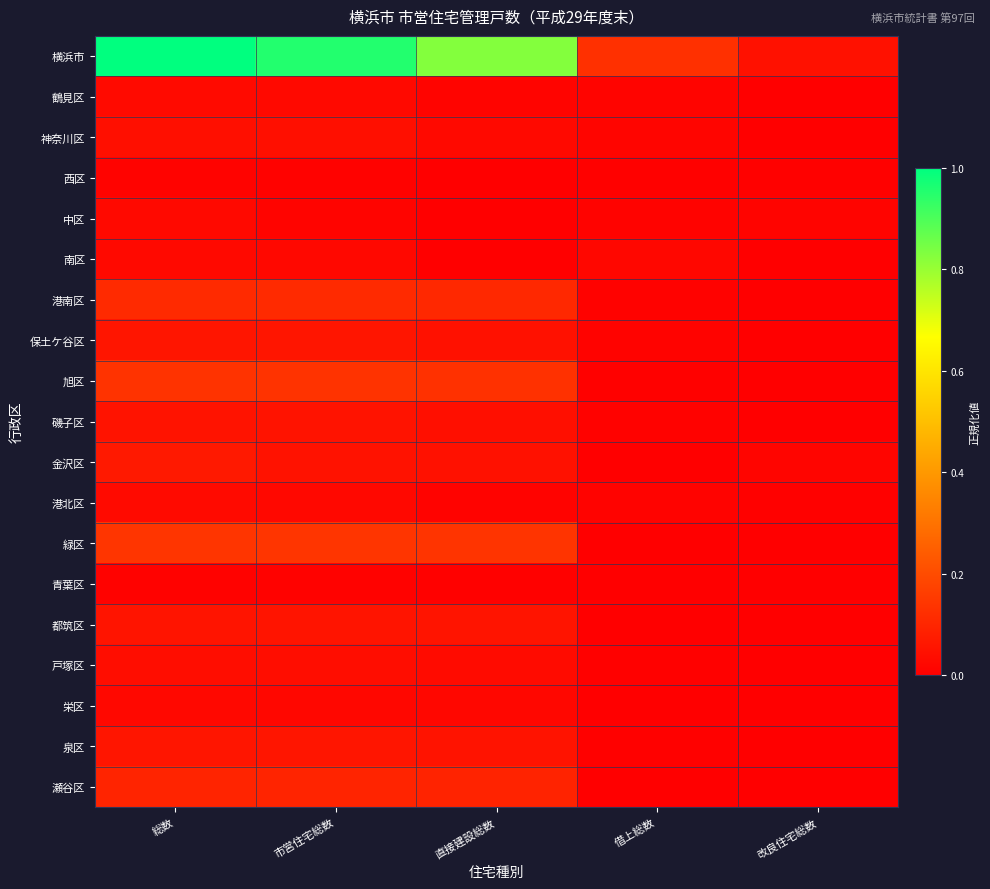

Which label corresponds to the largest value in the chart?

総数